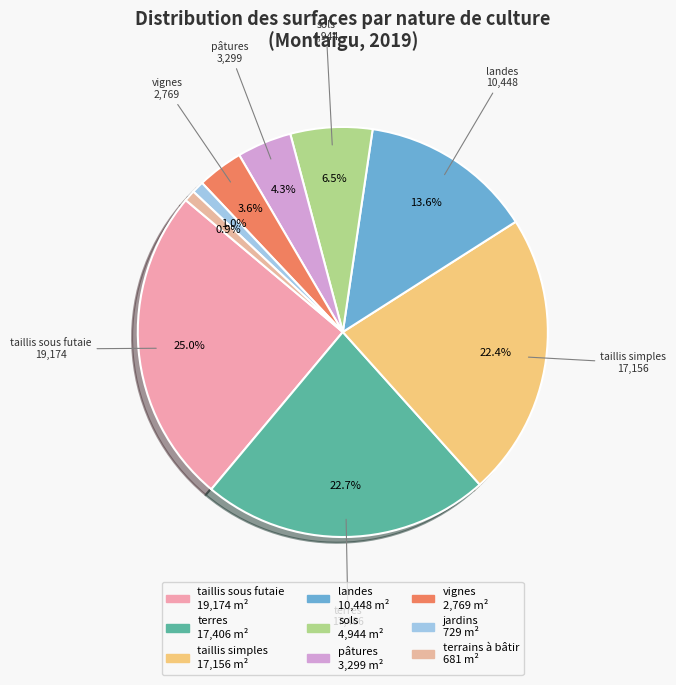

How many segments does this pie chart have?

9